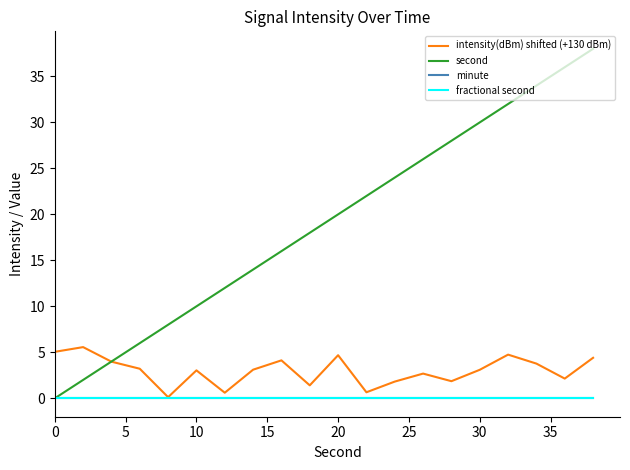

True or false: minute and fractional second intersect in this chart.

False